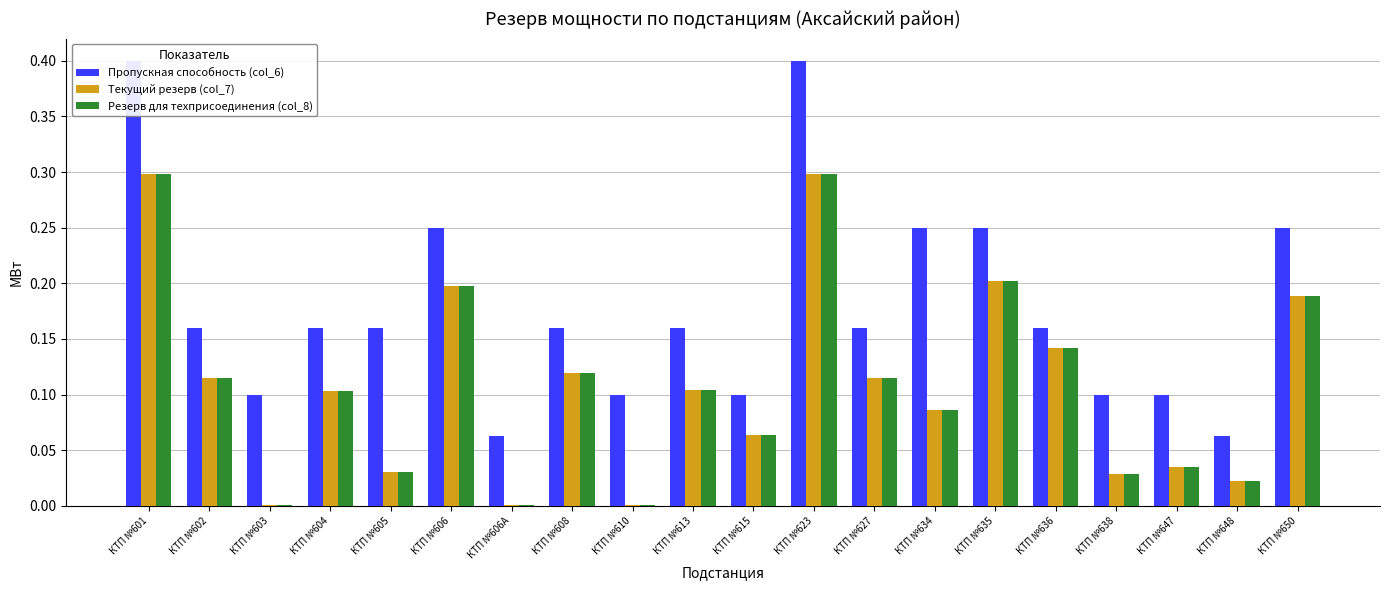

What is the average value of the Пропускная способность (col_6) series?

0.2